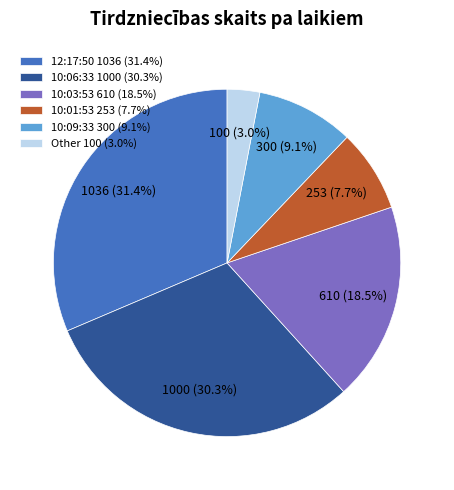

Which slice is the largest?

12:17:50 1036 (31.4%)